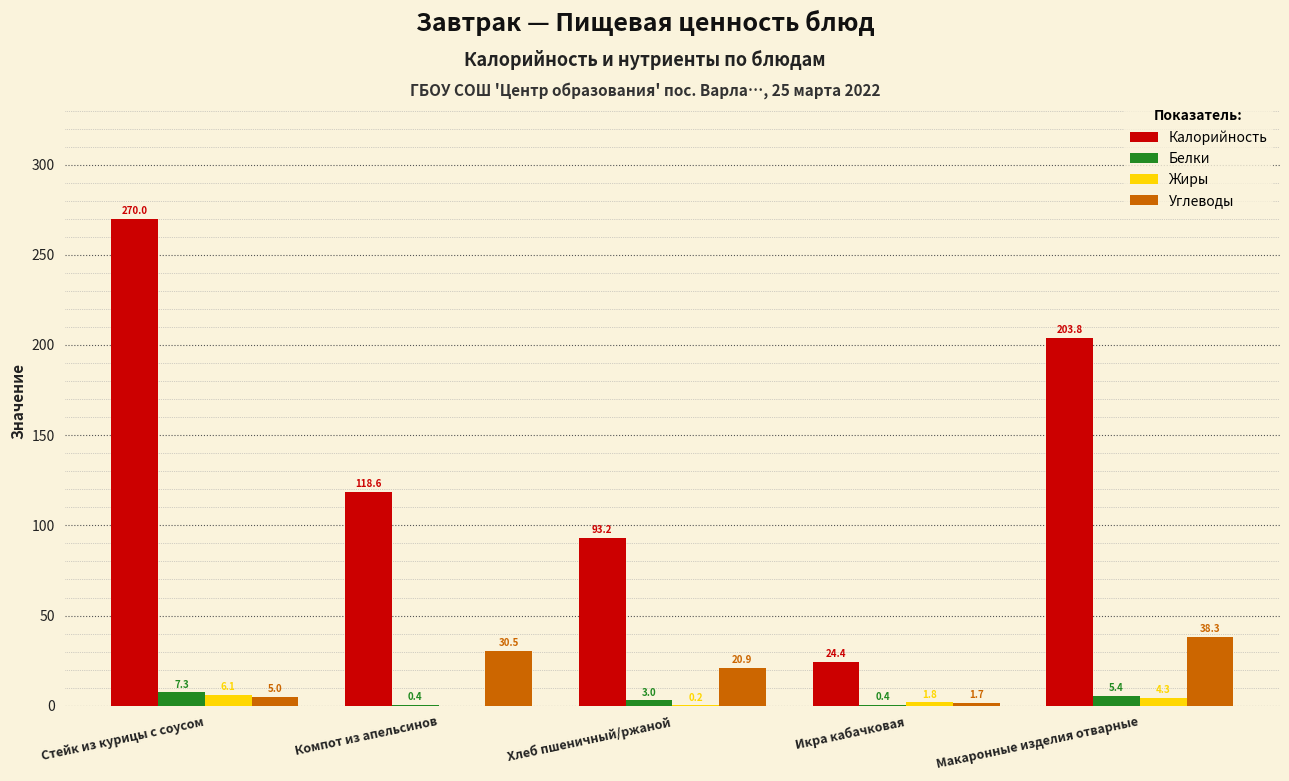

Are the bars grouped side by side (vs. stacked)?

Yes